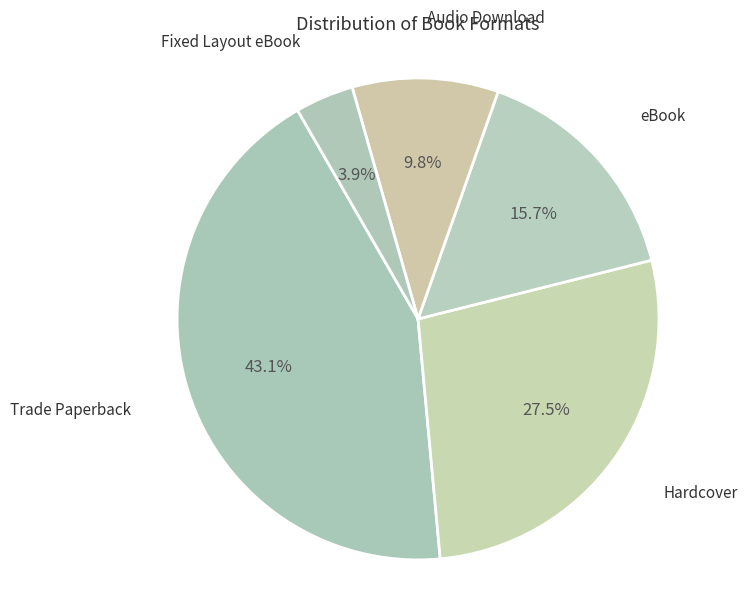

To the nearest percent, what is the difference between the largest and smallest slice percentages?

39%